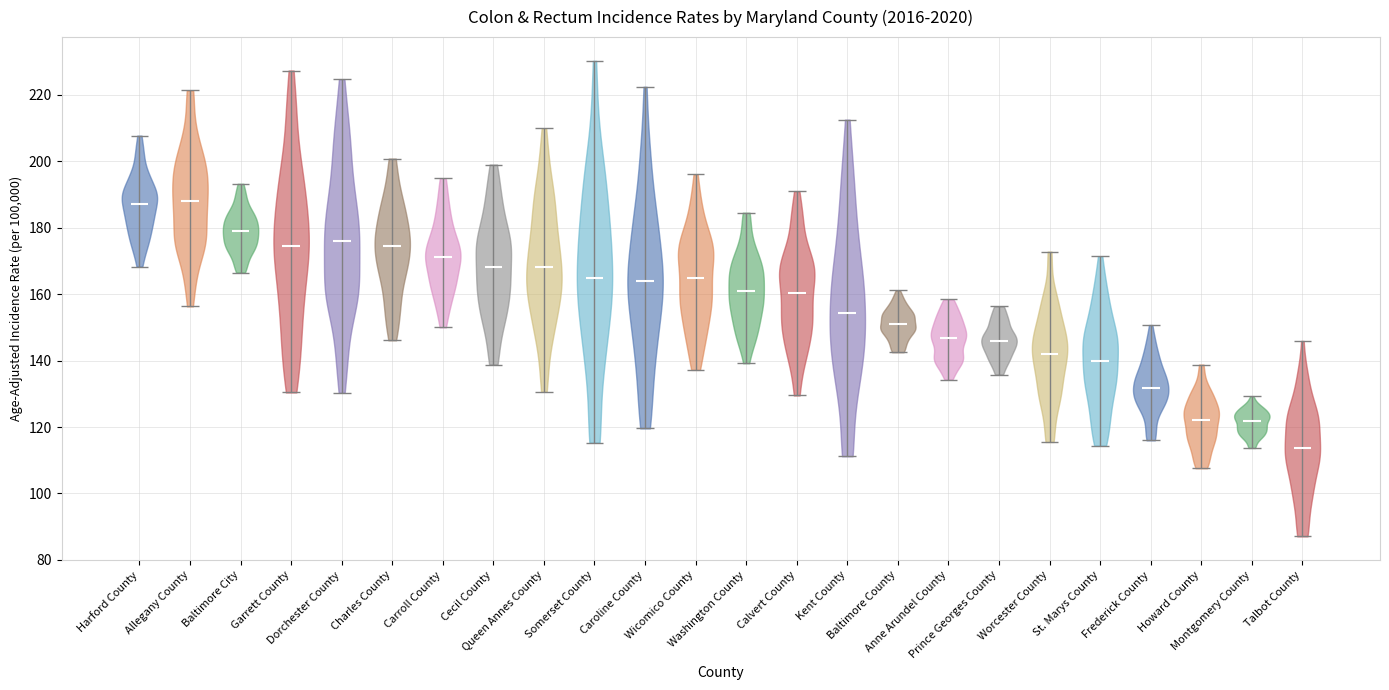

Reading left to right, read every violin against the y-axis: where its median line is, and the lowest and highest points it reaches. The values are not printed on the chart, so give them approximately, as read against the axis.

Harford County: median line 188, lowest point 168, highest point 208
Allegany County: median line 188, lowest point 156, highest point 222
Baltimore City: median line 178, lowest point 166, highest point 194
Garrett County: median line 174, lowest point 130, highest point 228
Dorchester County: median line 176, lowest point 130, highest point 224
Charles County: median line 174, lowest point 146, highest point 200
Carroll County: median line 172, lowest point 150, highest point 194
Cecil County: median line 168, lowest point 138, highest point 200
Queen Annes County: median line 168, lowest point 130, highest point 210
Somerset County: median line 164, lowest point 116, highest point 230
Caroline County: median line 164, lowest point 120, highest point 222
Wicomico County: median line 164, lowest point 138, highest point 196
Washington County: median line 160, lowest point 140, highest point 184
Calvert County: median line 160, lowest point 130, highest point 190
Kent County: median line 154, lowest point 112, highest point 212
Baltimore County: median line 152, lowest point 142, highest point 162
Anne Arundel County: median line 146, lowest point 134, highest point 158
Prince Georges County: median line 146, lowest point 136, highest point 156
Worcester County: median line 142, lowest point 116, highest point 172
St. Marys County: median line 140, lowest point 114, highest point 172
Frederick County: median line 132, lowest point 116, highest point 150
Howard County: median line 122, lowest point 108, highest point 138
Montgomery County: median line 122, lowest point 114, highest point 130
Talbot County: median line 114, lowest point 88, highest point 146